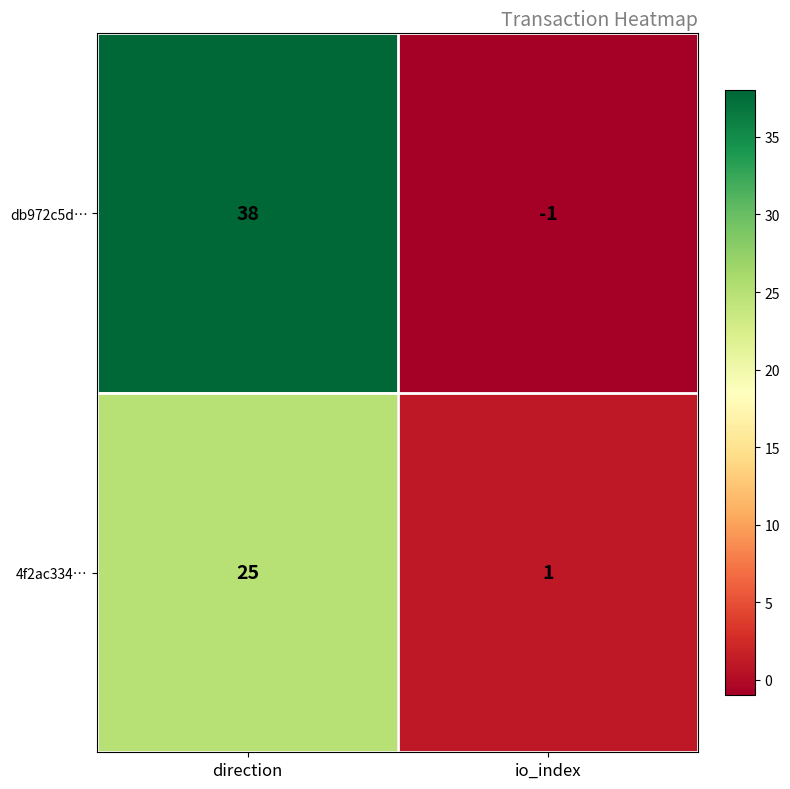

The value of 4f2ac334… at direction is 40. True or false?

False